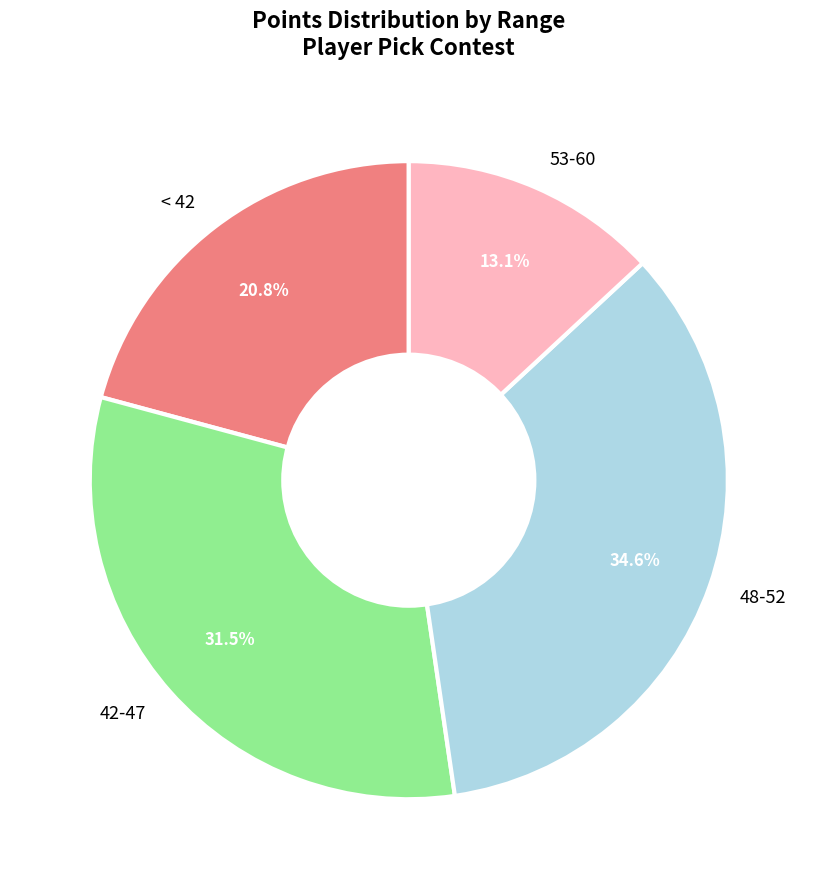

Is the sum of 53-60 and 42-47 greater than half?

No